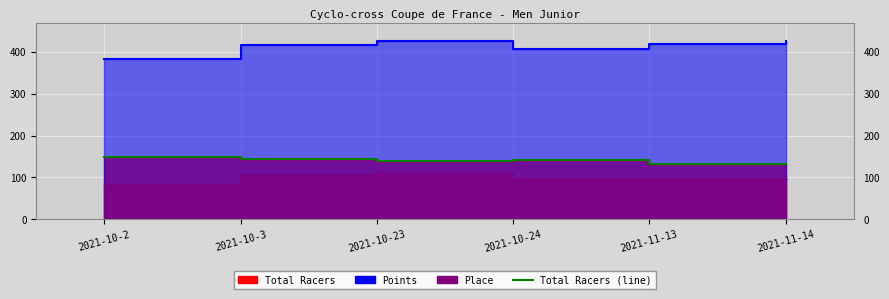

What is the value of the 5th point from the left?

131